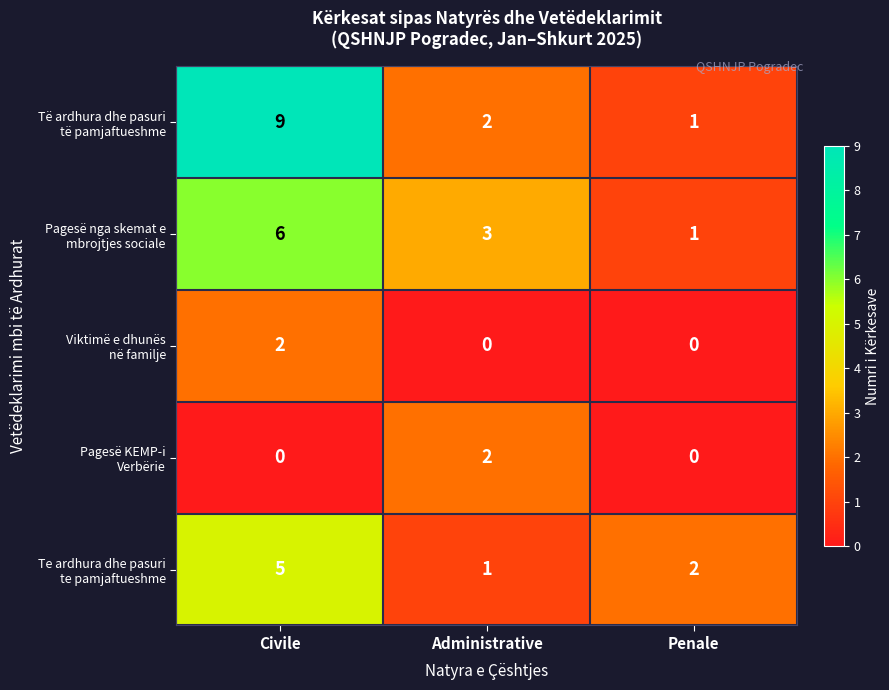

At which category is the sum across all series the highest?

Civile